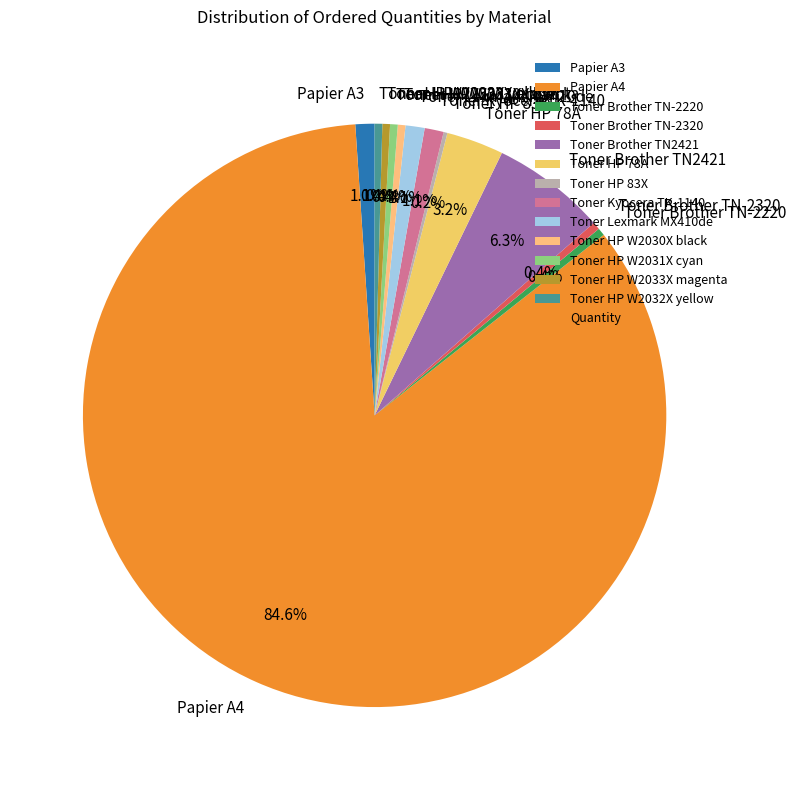

Is the sum of Toner Kyocera TK-1140 and Toner Brother TN-2220 greater than half?

No